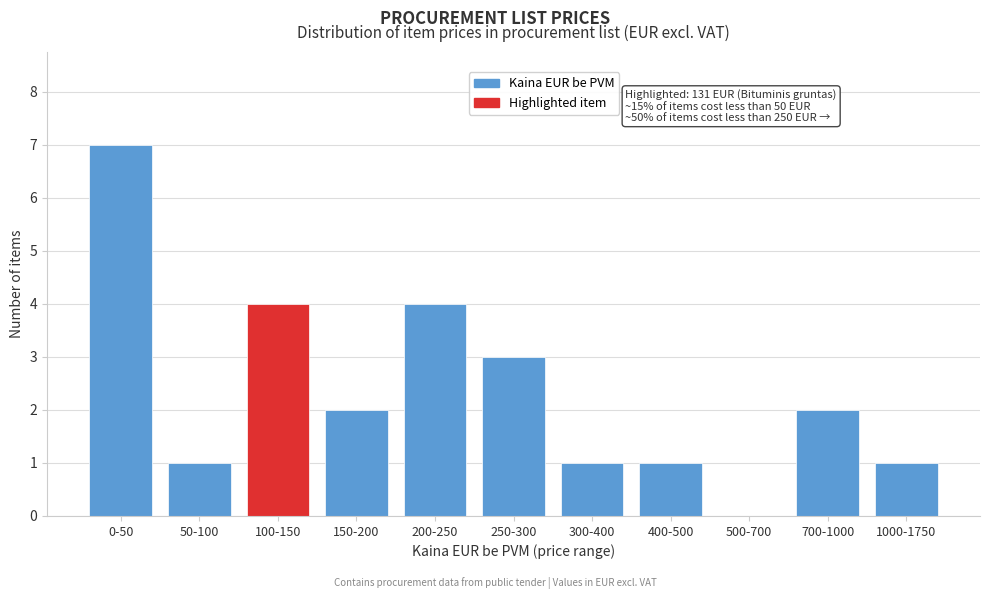

Reading right to left, list all the values displayed in this chart.

1000-1750=1	700-1000=2	500-700=0	400-500=1	300-400=1	250-300=3	200-250=4	150-200=2	100-150=4	50-100=1	0-50=7